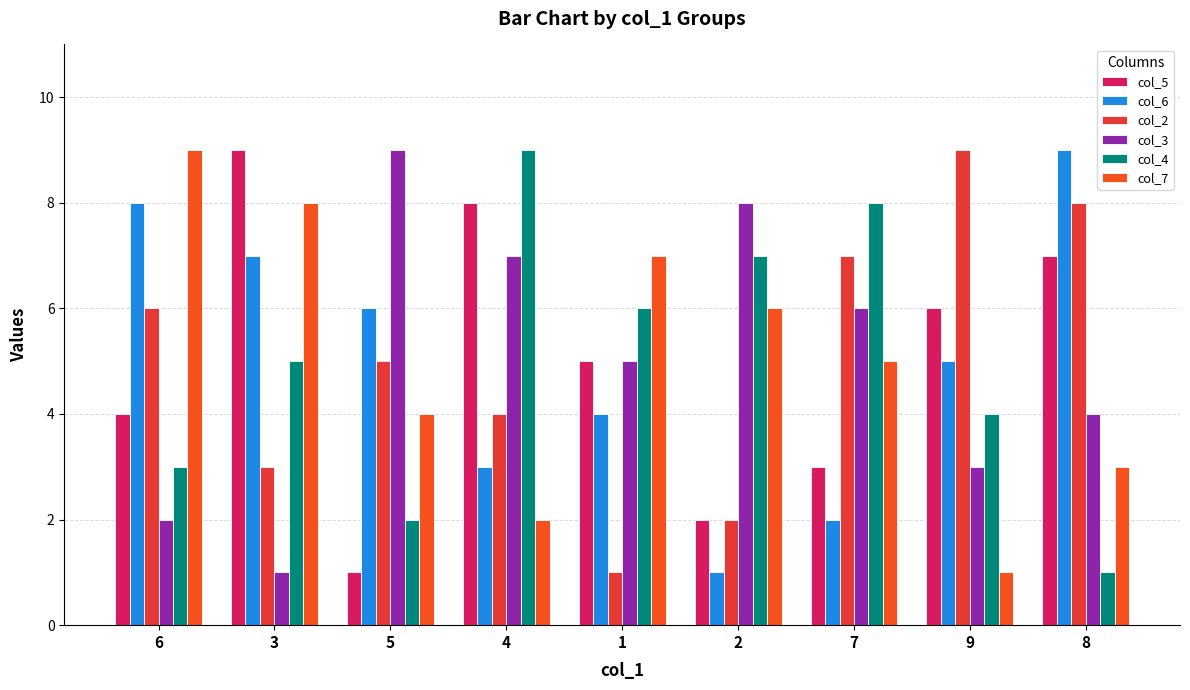

How many bars are there in total?

54